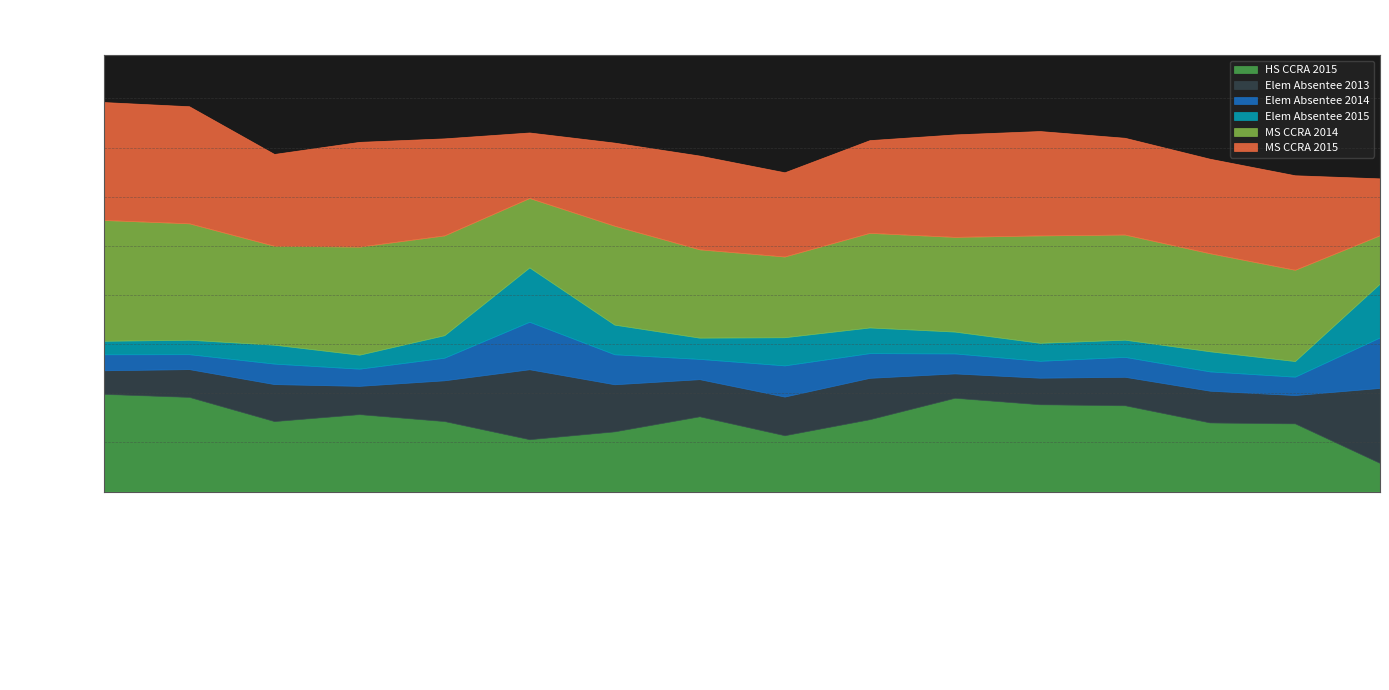

What is the average value of the Elem Absentee 2013 series?

0.2